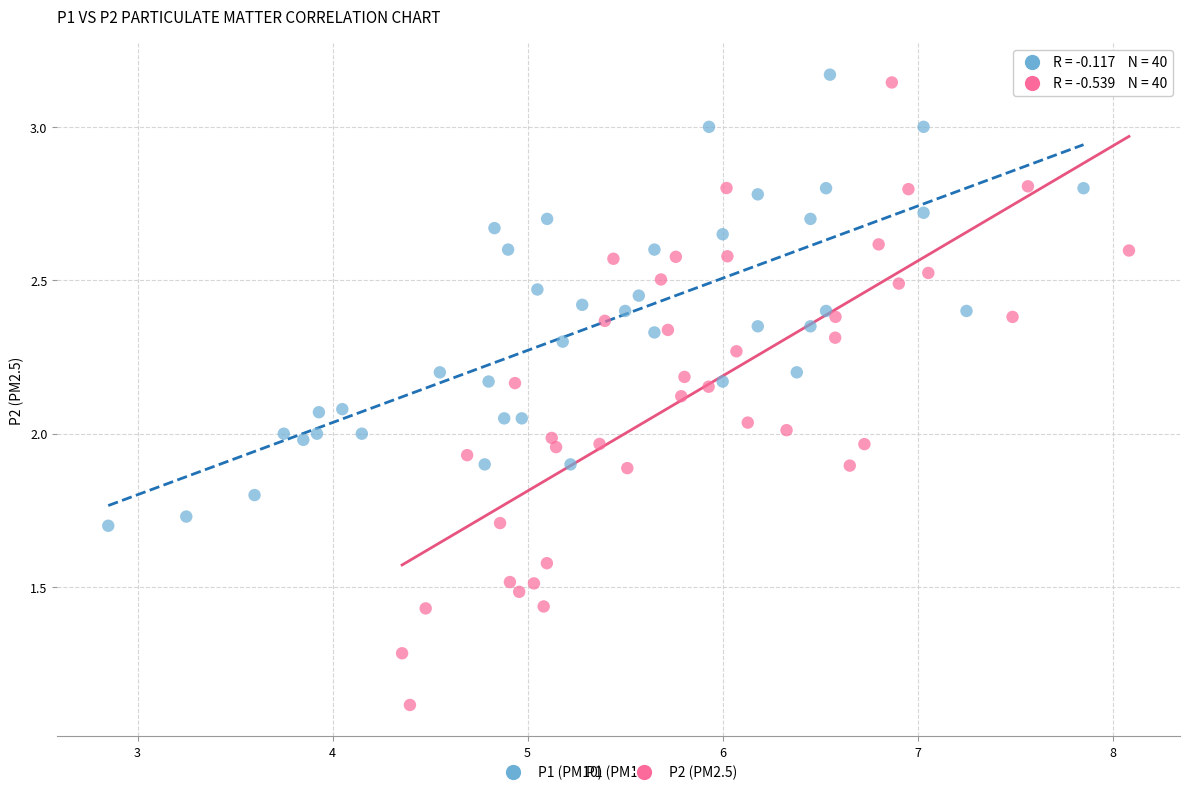

Which series has the largest Y range (max minus min)?

P2 (PM2.5)